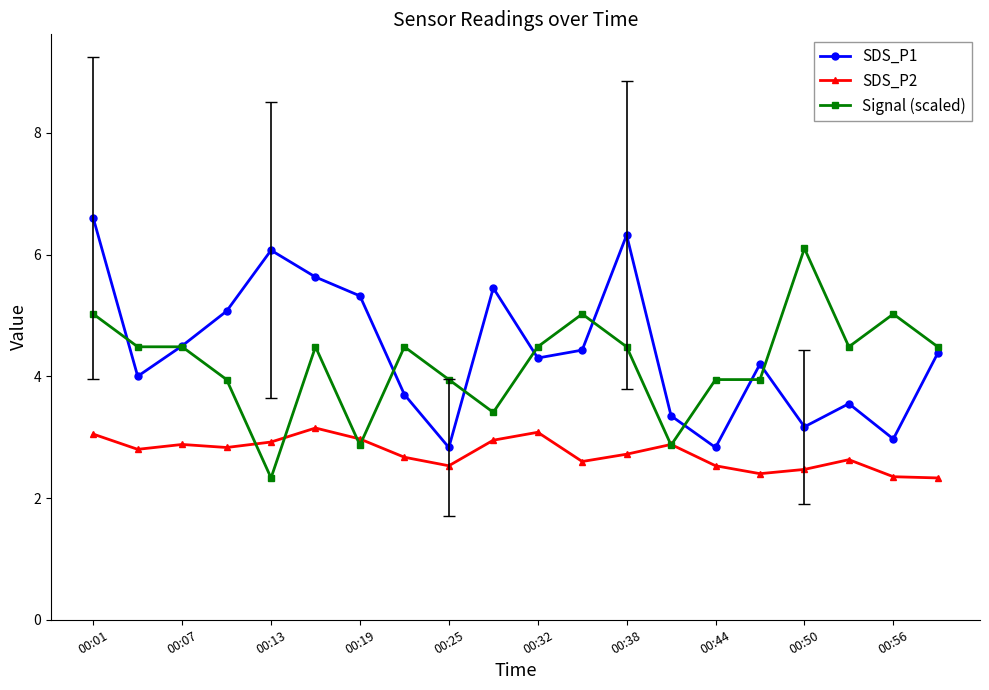

What is the lowest value of the Signal (scaled) series?

2.3